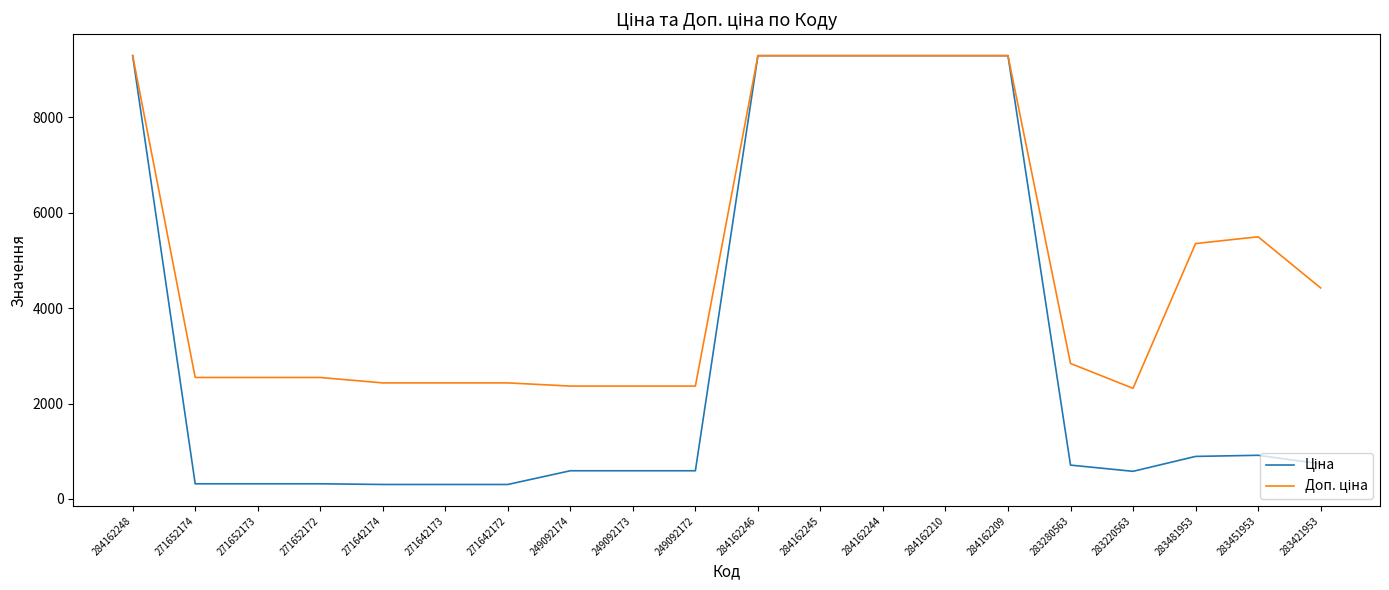

What is the total value across all series at 283481953?

6245.3